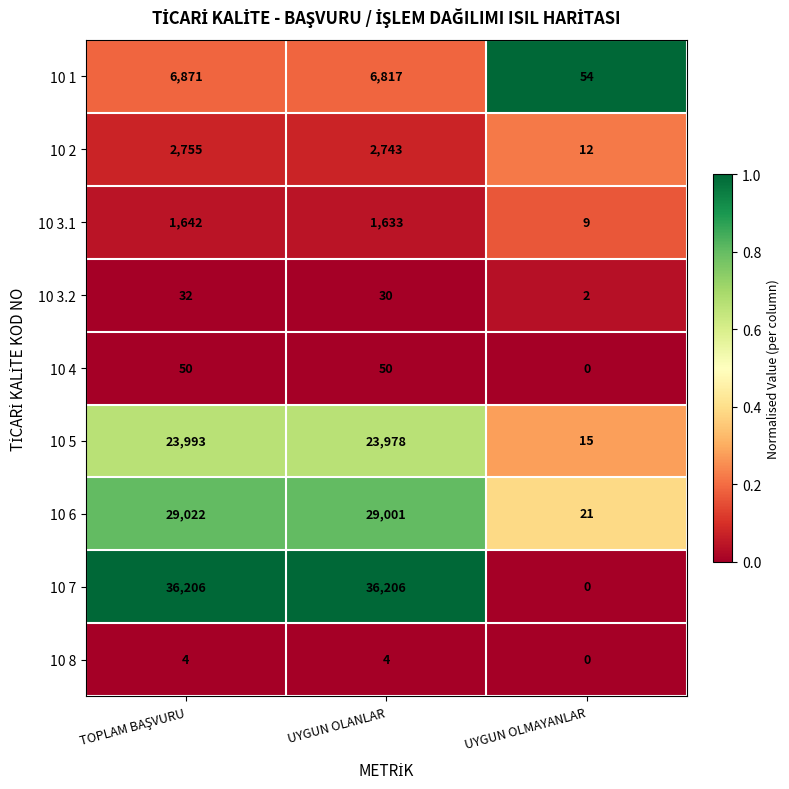

List the series in order of their peak value, highest first.

10 7, 10 6, 10 5, 10 1, 10 2, 10 3.1, 10 4, 10 3.2, 10 8